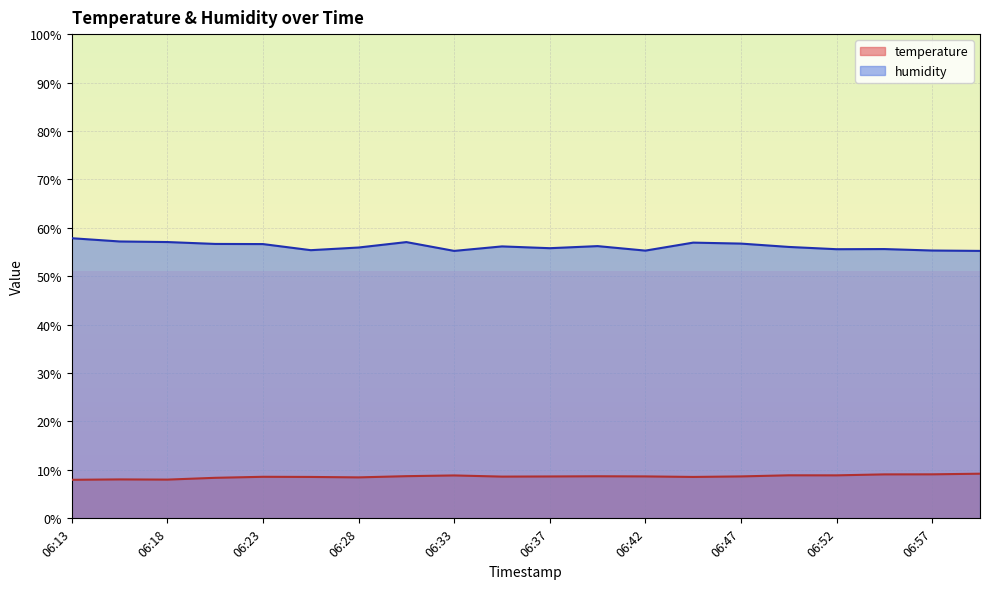

What is the difference between the humidity values at 06:40 and 06:13?

1.6